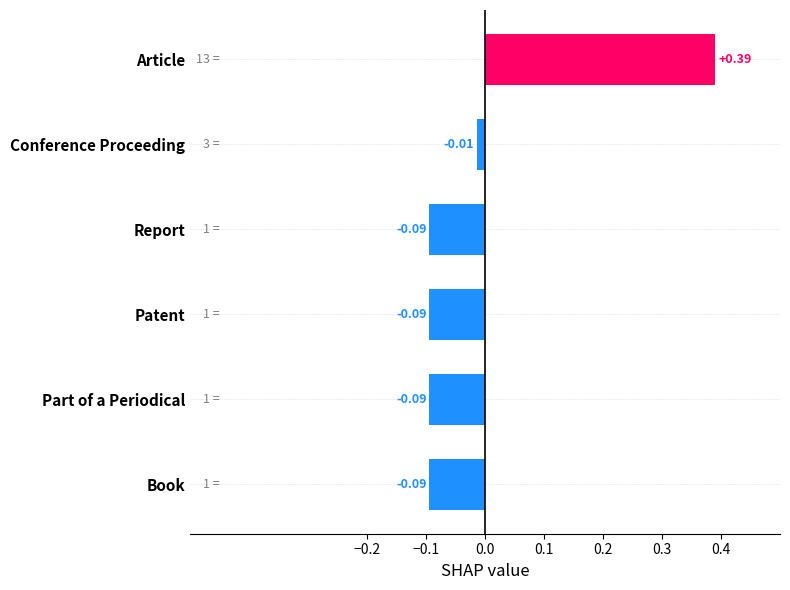

What is the label of the 3rd bar from the top?

Report